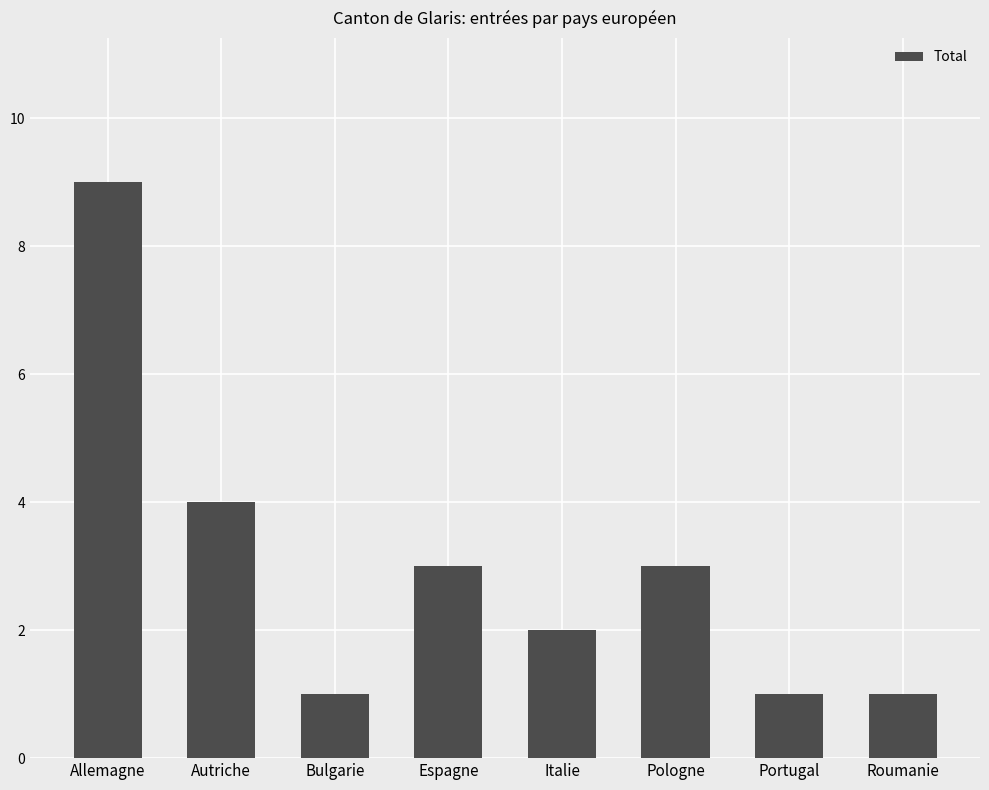

Reading left to right, what are all the values shown in this chart?

Allemagne=9	Autriche=4	Bulgarie=1	Espagne=3	Italie=2	Pologne=3	Portugal=1	Roumanie=1